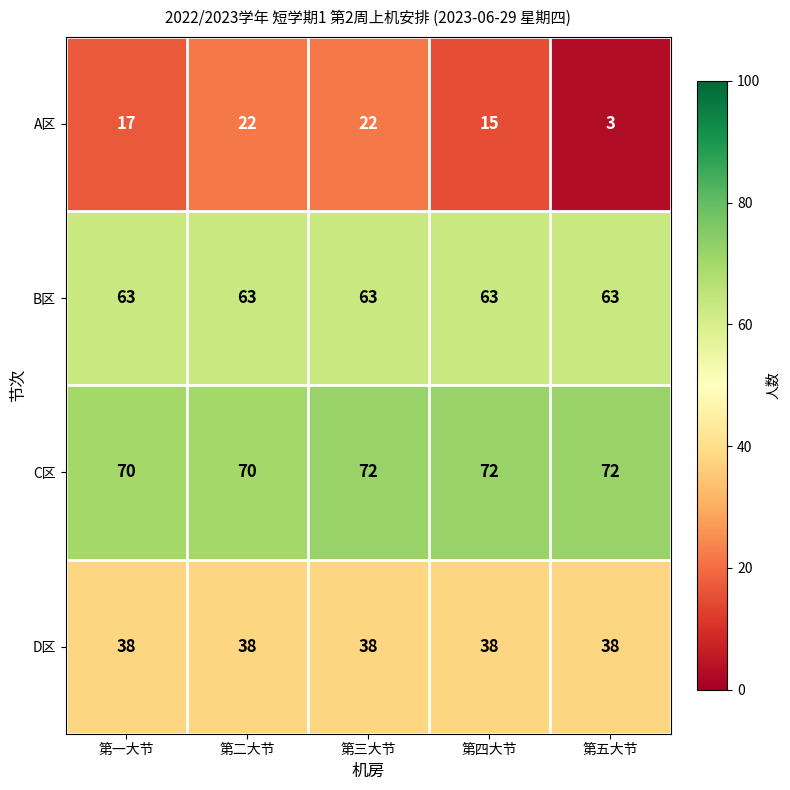

List the series in order of their peak value, highest first.

C区, B区, D区, A区